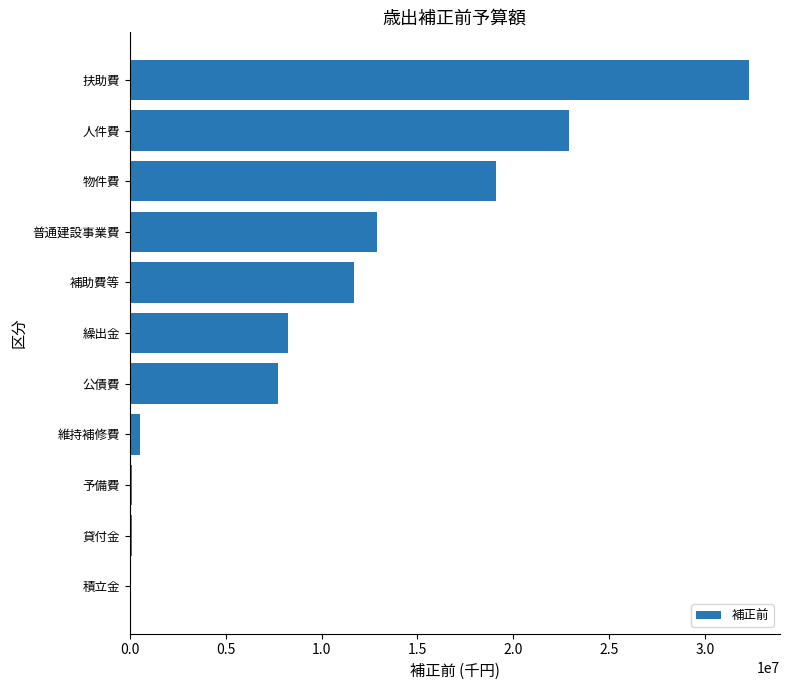

The chart shows a value of 32291580 at 扶助費. True or false?

True